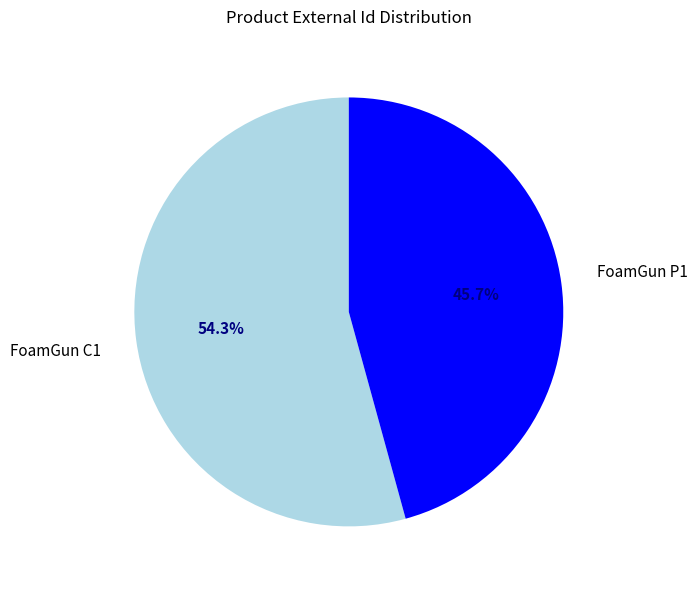

Which has a higher value, FoamGun C1 or FoamGun P1?

FoamGun C1